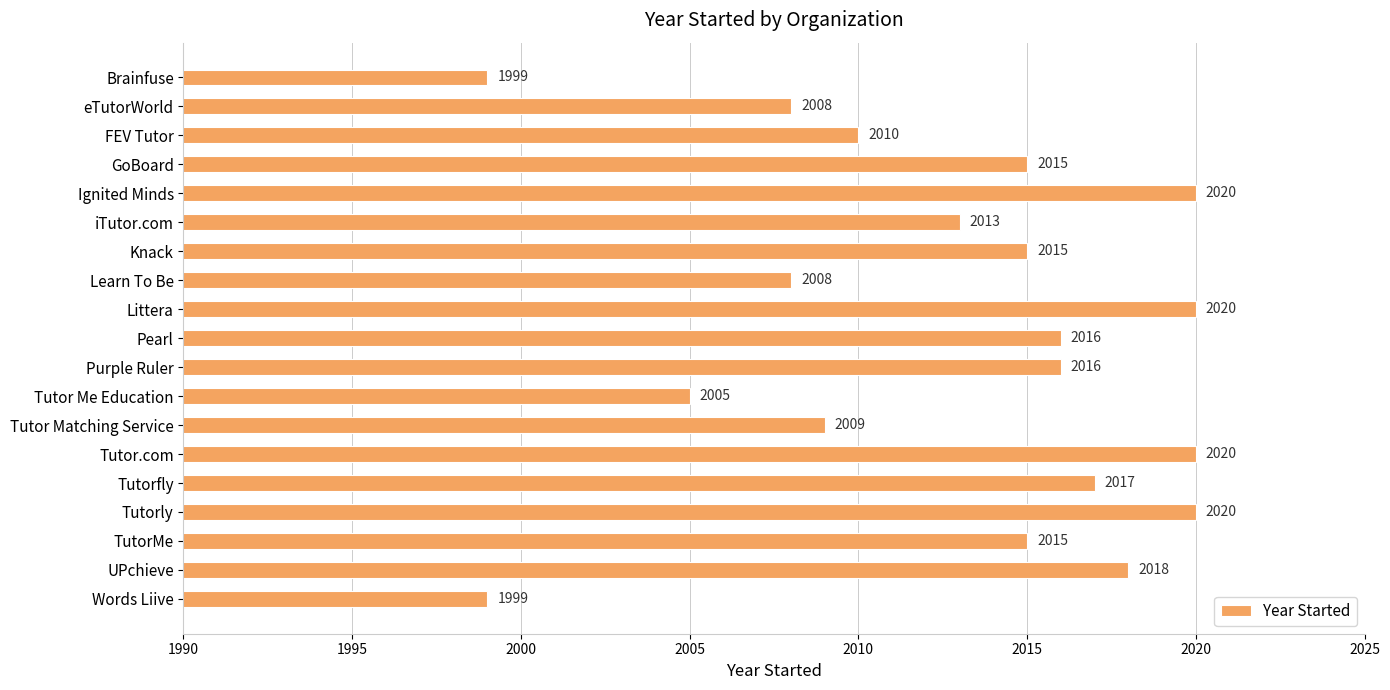

What is the difference between the maximum and minimum values?

21